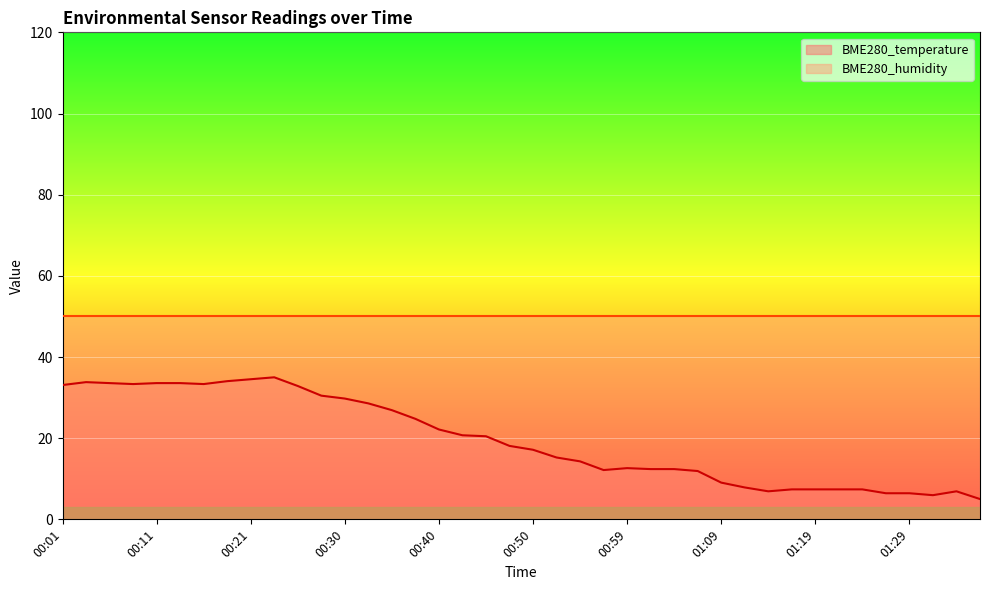

List the labels in order of value, smallest first.

01:37, 01:32, 01:27, 01:29, 01:14, 01:34, 01:17, 01:19, 01:22, 01:24, 01:11, 01:09, 01:07, 00:57, 01:02, 01:04, 00:59, 00:54, 00:52, 00:50, 00:47, 00:45, 00:42, 00:40, 00:38, 00:35, 00:33, 00:30, 00:28, 00:25, 00:01, 00:08, 00:16, 00:06, 00:11, 00:13, 00:04, 00:18, 00:21, 00:23